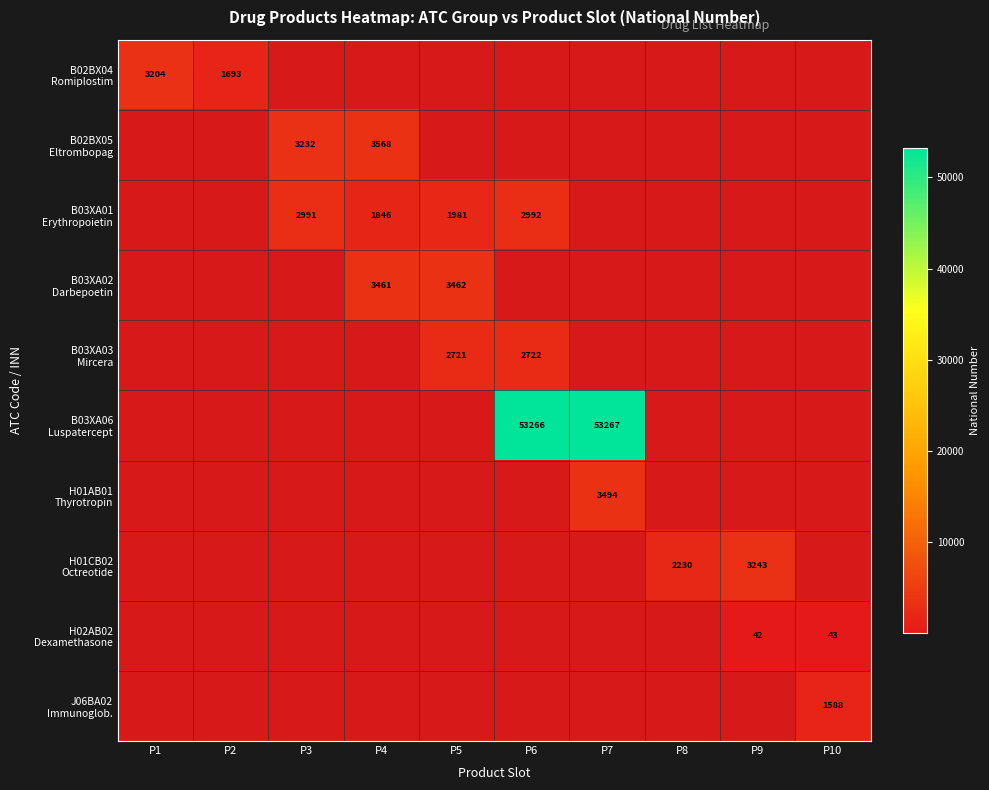

Which has a higher value, P9 or P7?

P7